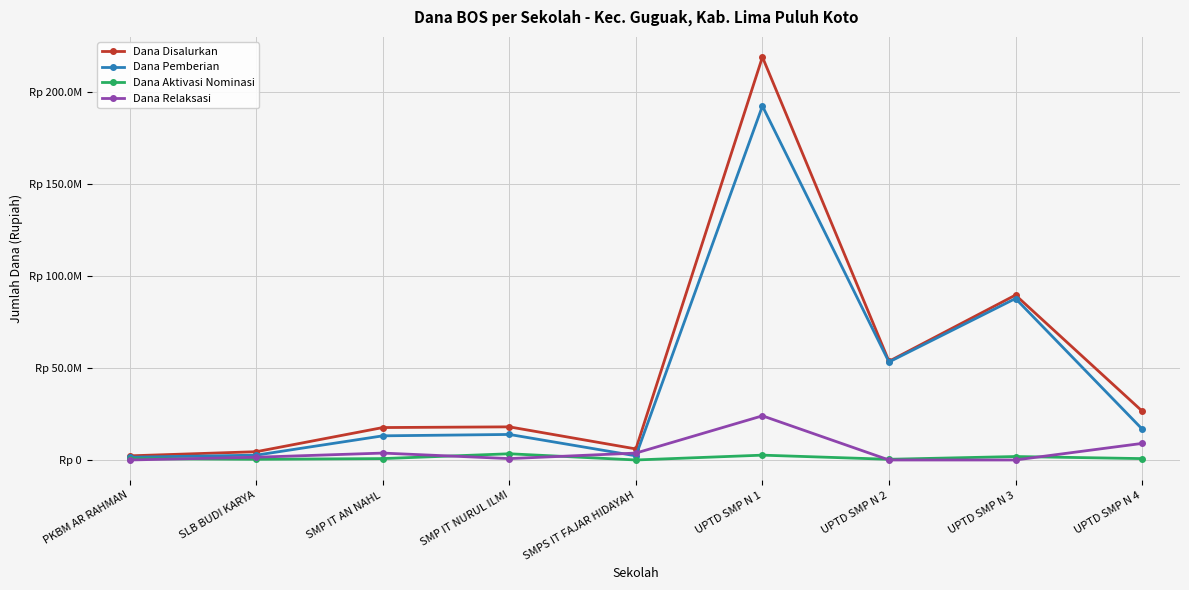

What are all the series names shown in the legend?

Dana Disalurkan, Dana Pemberian, Dana Aktivasi Nominasi, Dana Relaksasi